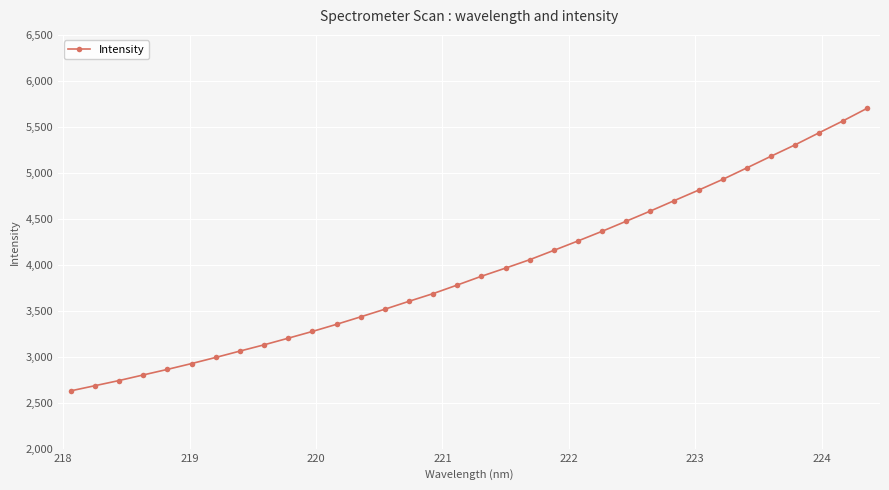

What is the sum of all values?

134087.7